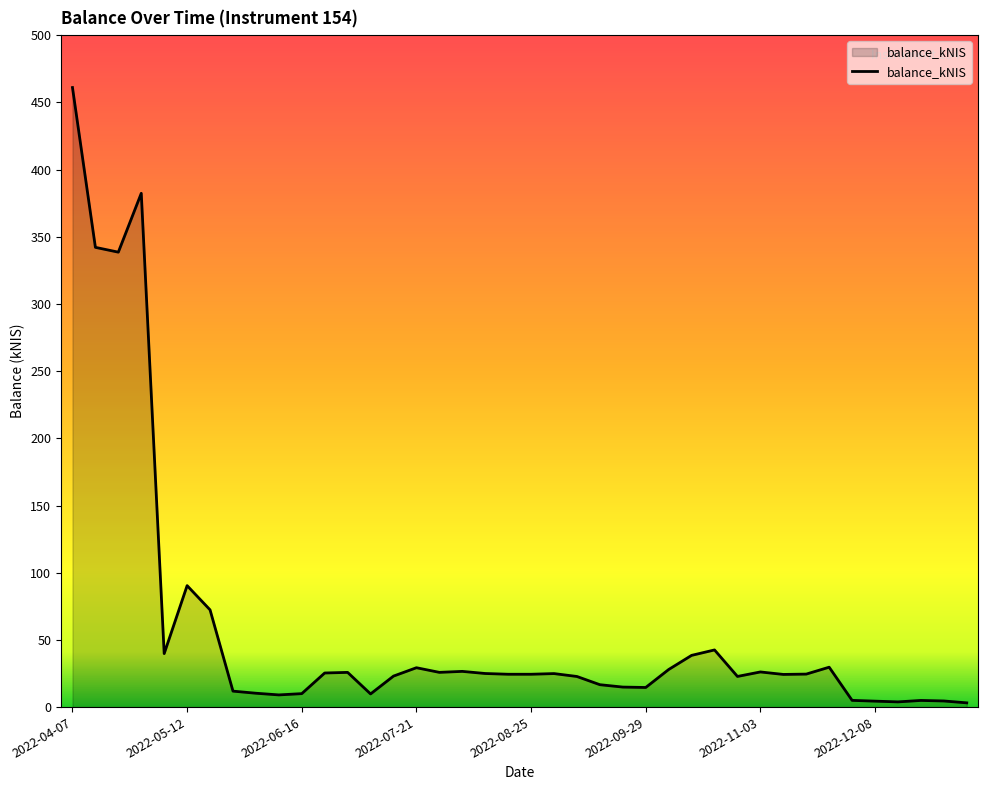

What is the difference between the maximum and minimum values?

457.9